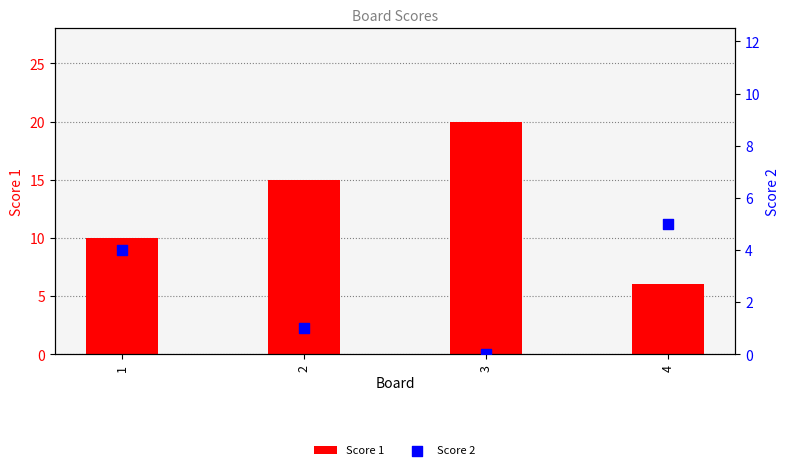

What is the total value across all series at 1?

14